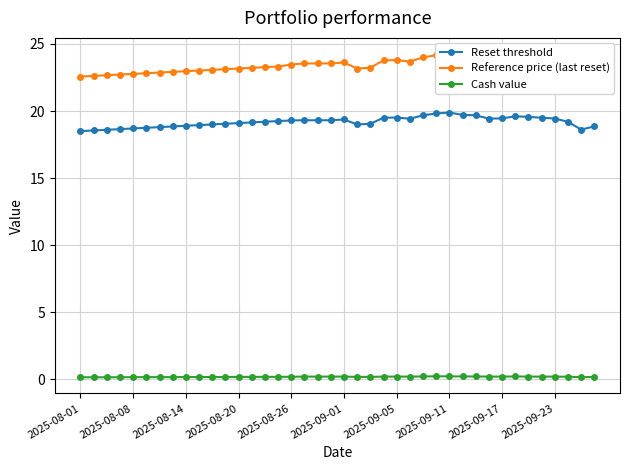

True or false: Reference price (last reset) and Reset threshold cross at least once.

False